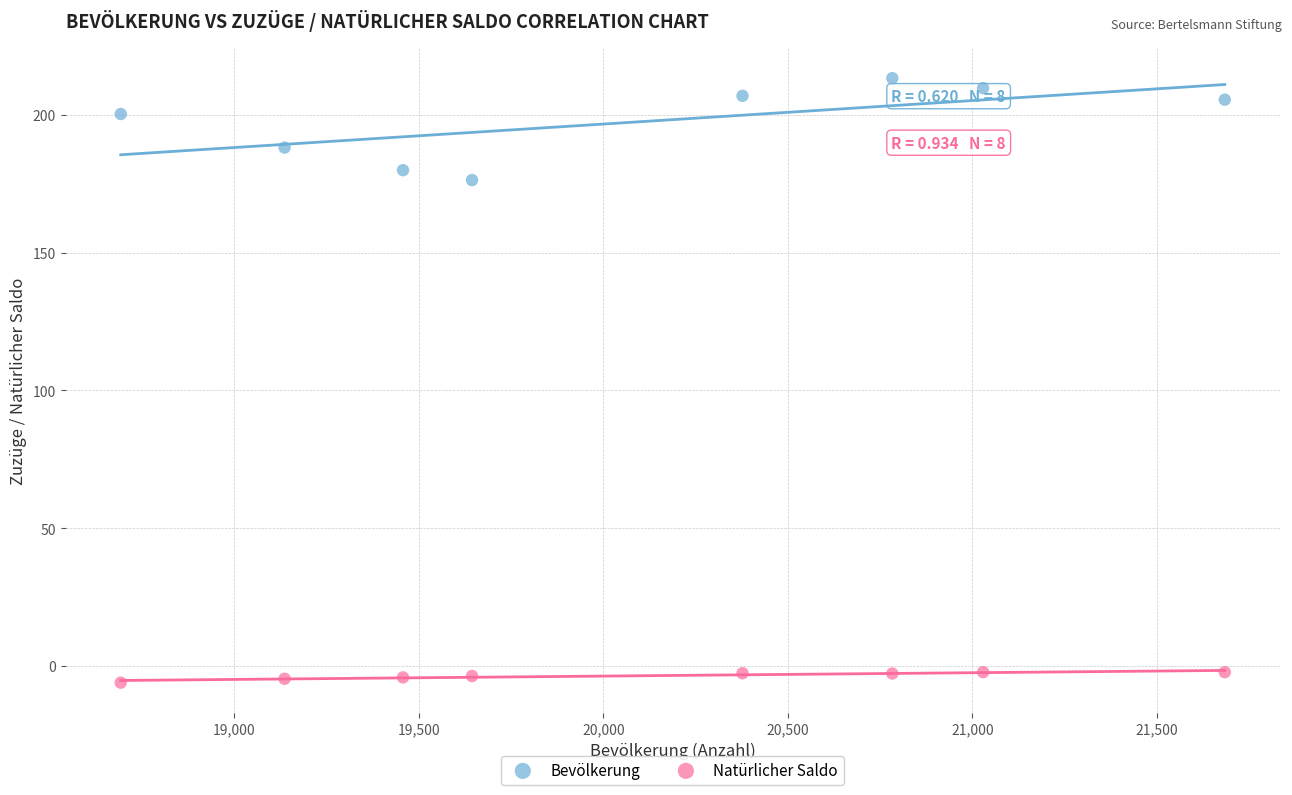

Across all data points, what is the range of X values (max minus min)?

2992.0